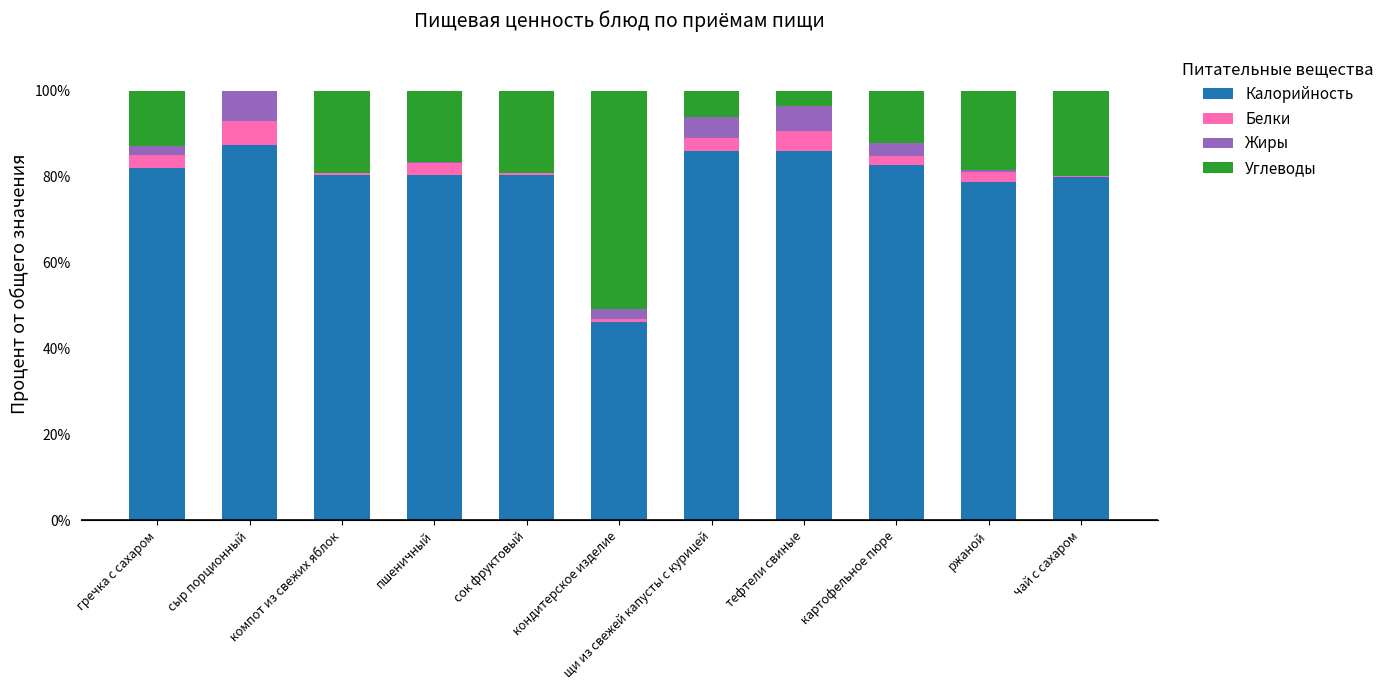

What is the maximum value for Калорийность?

87.2